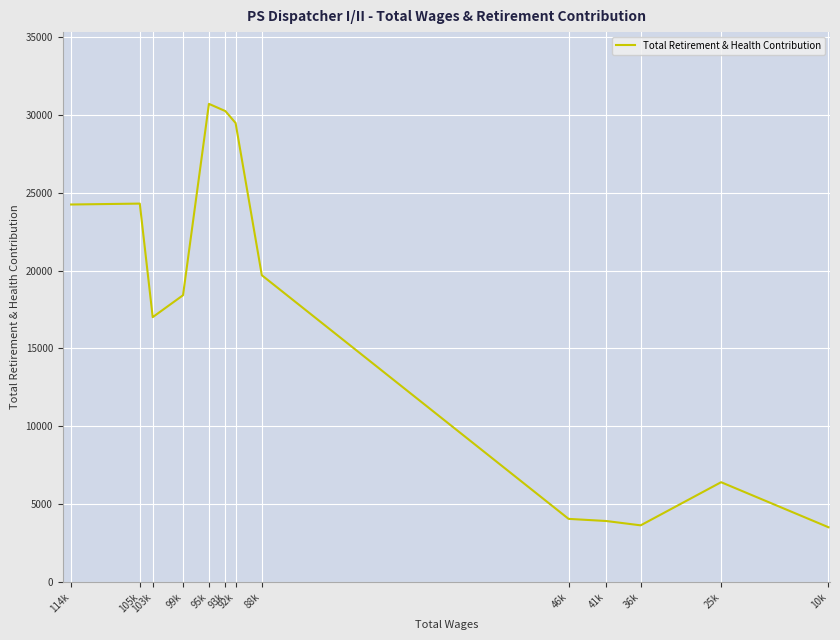

Where does the data first go above 18415?

114k